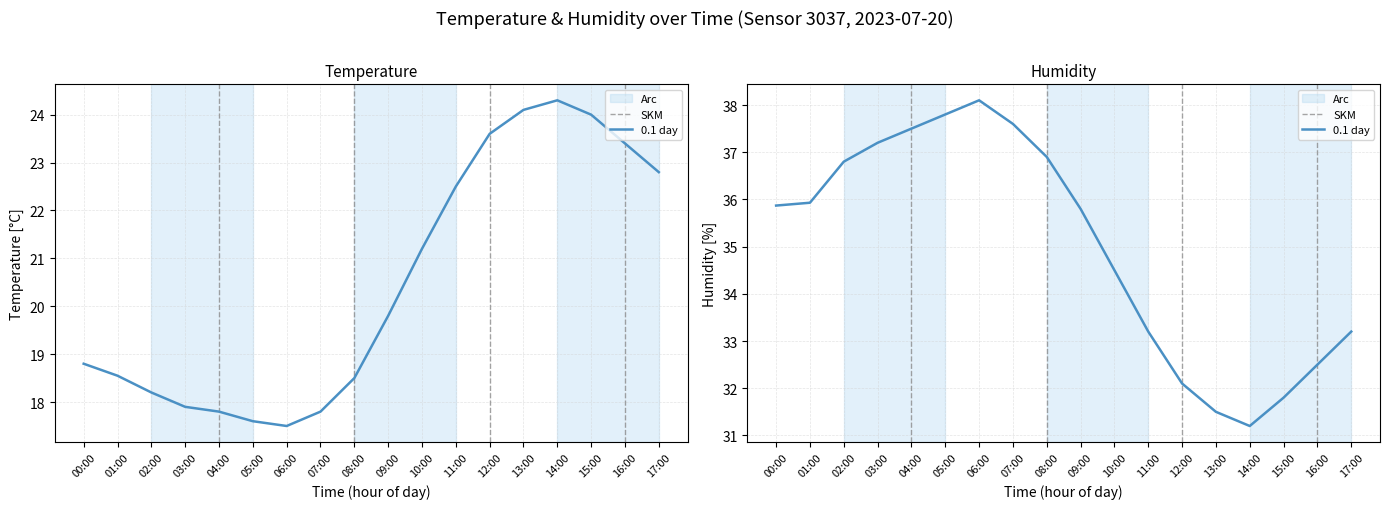

Is the value of humidity at 07:00 greater than the value of temperature at 03:00?

Yes